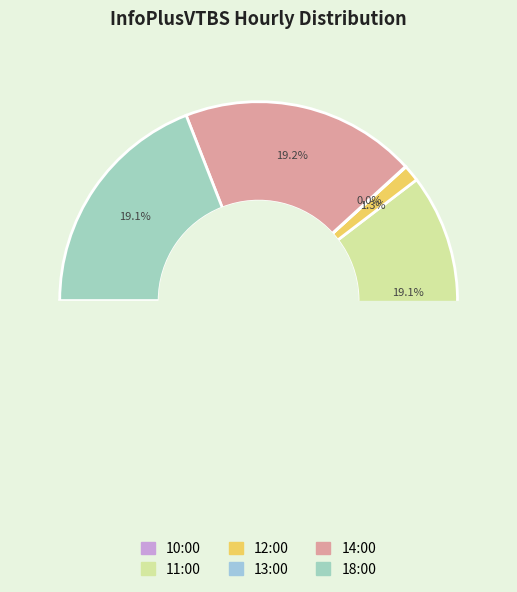

To the nearest percent, what is the combined percentage of 13:00 and 18:00?

19%